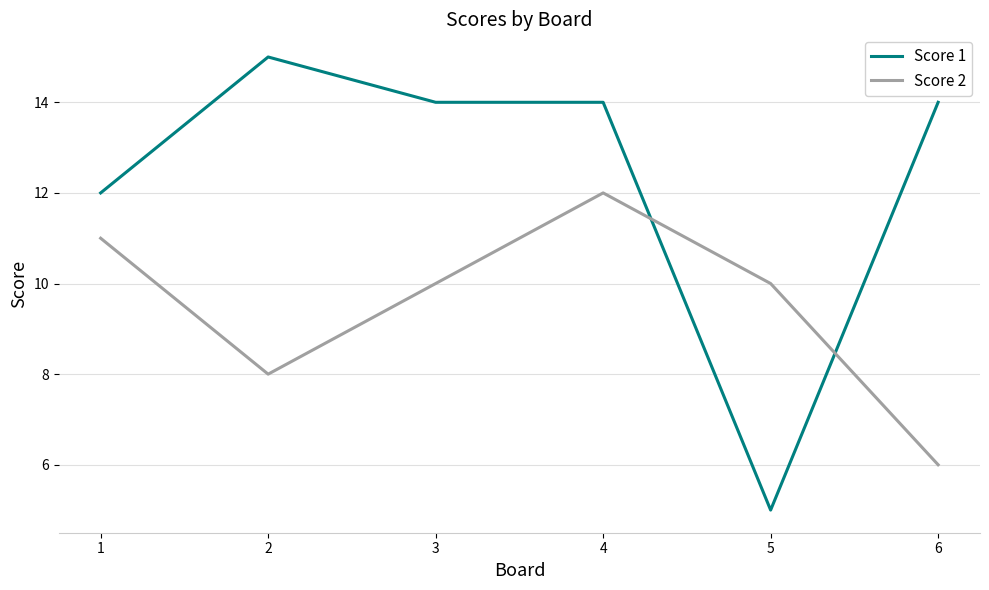

Which category has the highest value in the Score 1 series?

2